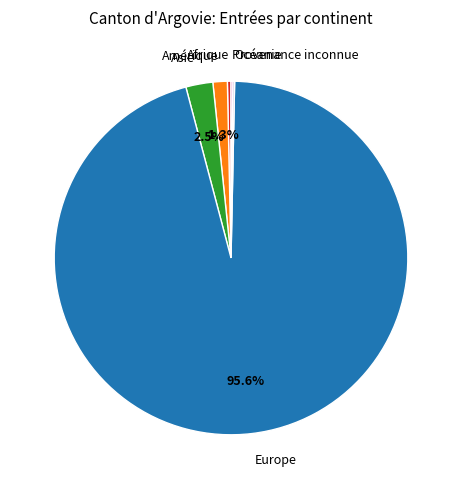

Between Amérique and Afrique, which is larger?

Amérique